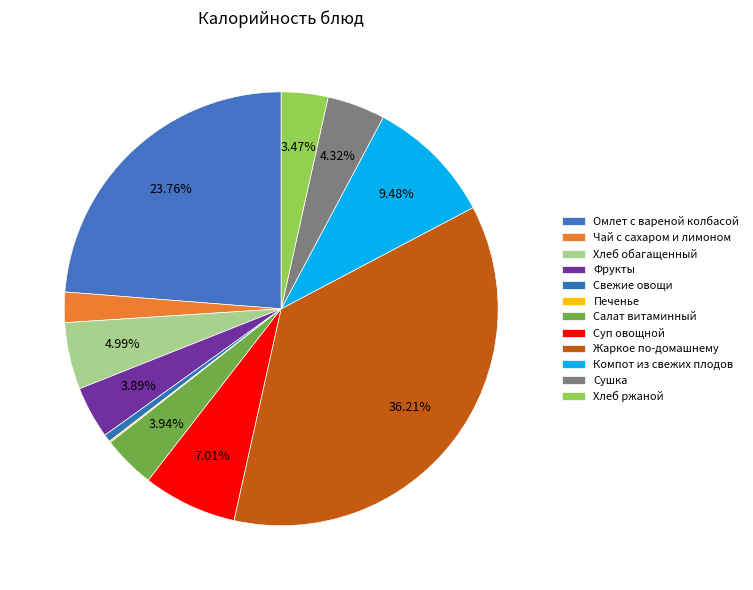

How many slices are in this pie chart?

12